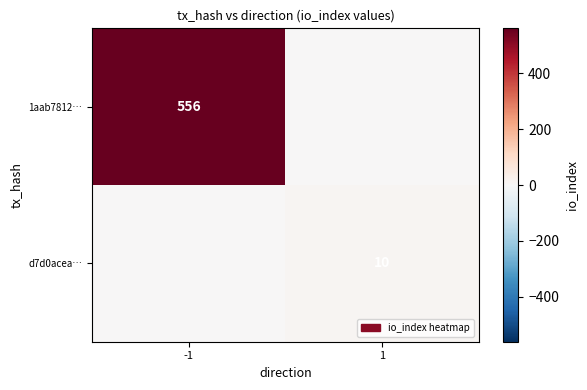

The 1aab7812… series shows 177 at -1. True or false?

False